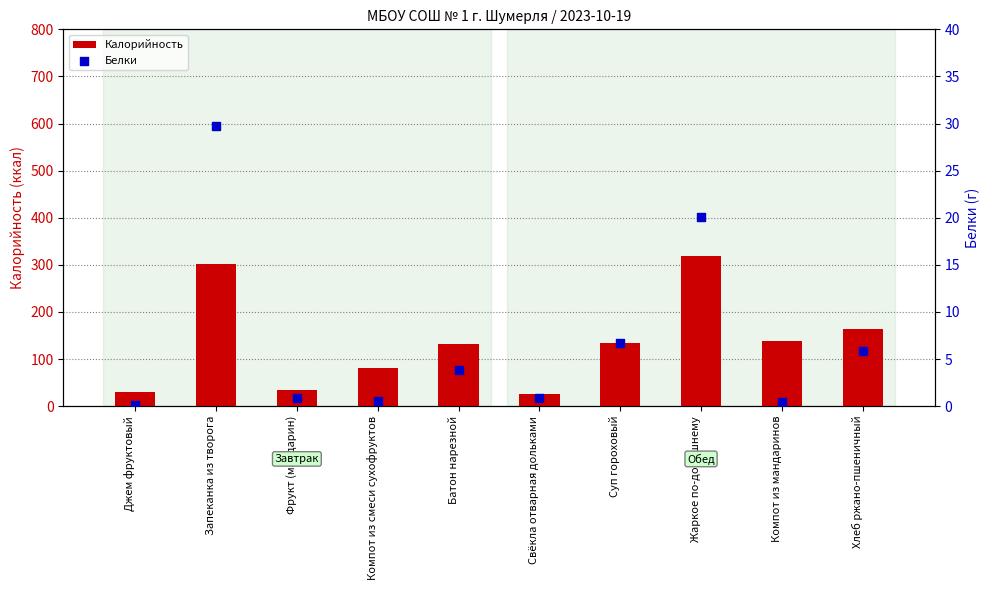

Which series has the largest total across all categories?

Калорийность